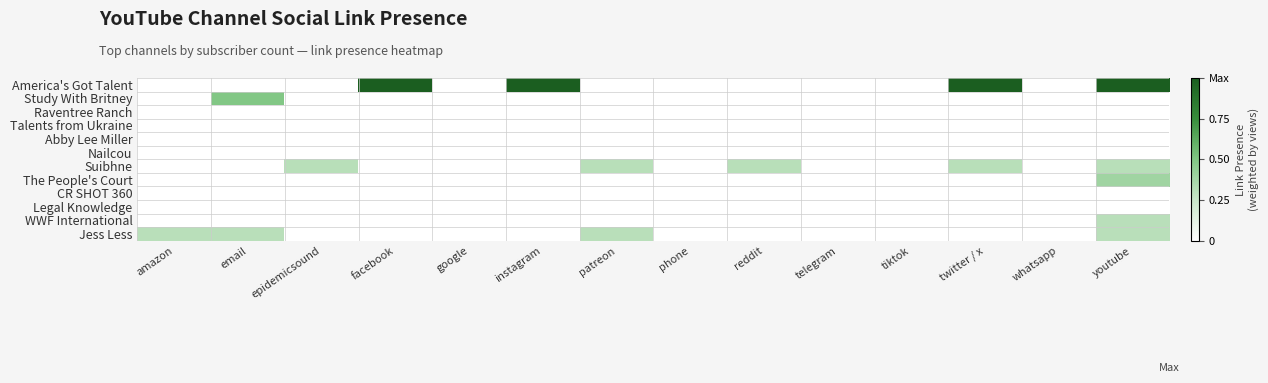

Which series has the largest range (max minus min)?

America's Got Talent